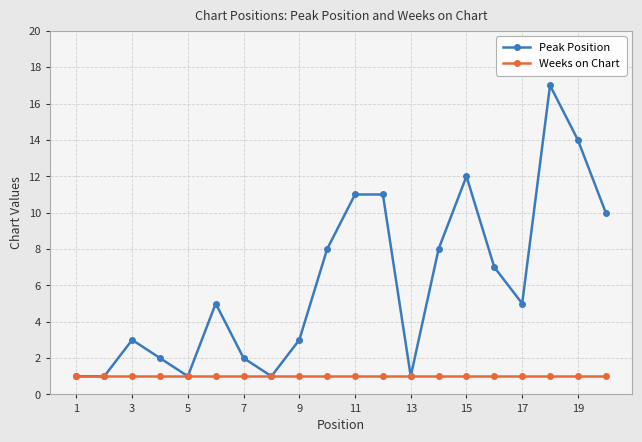

Count the number of categories in the chart.

20